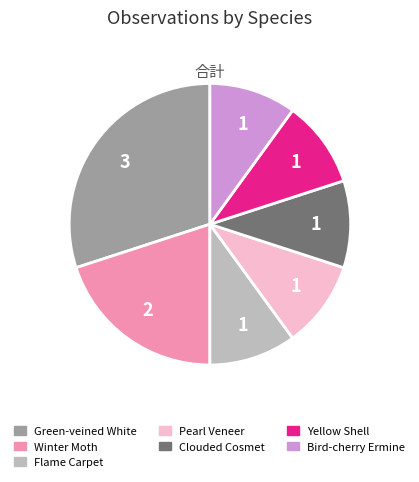

What is the ratio of the value at Yellow Shell to the value at Pearl Veneer?

1.0